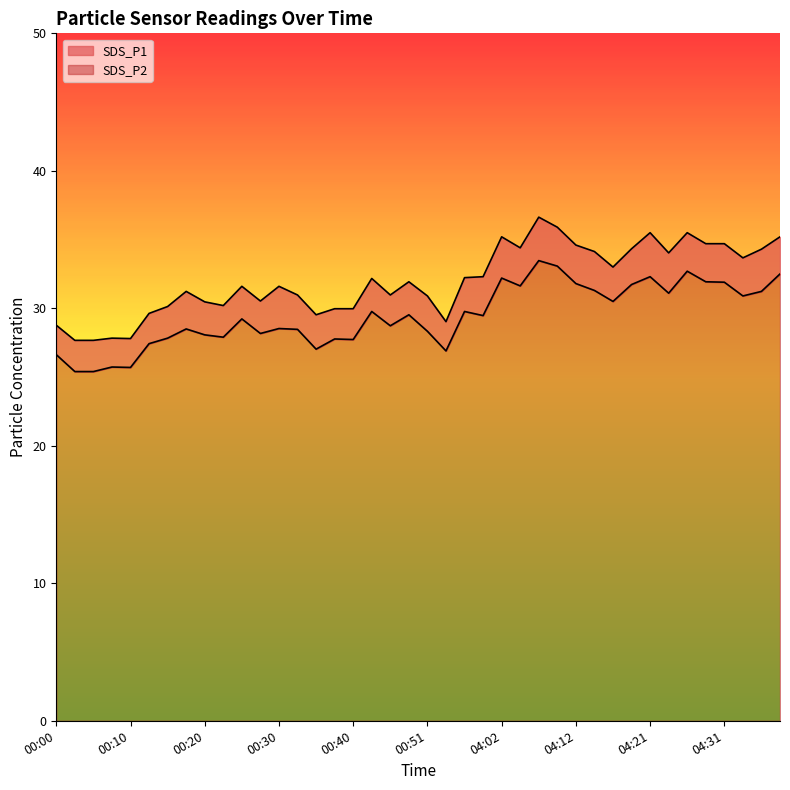

What position from the right is 04:21?

8